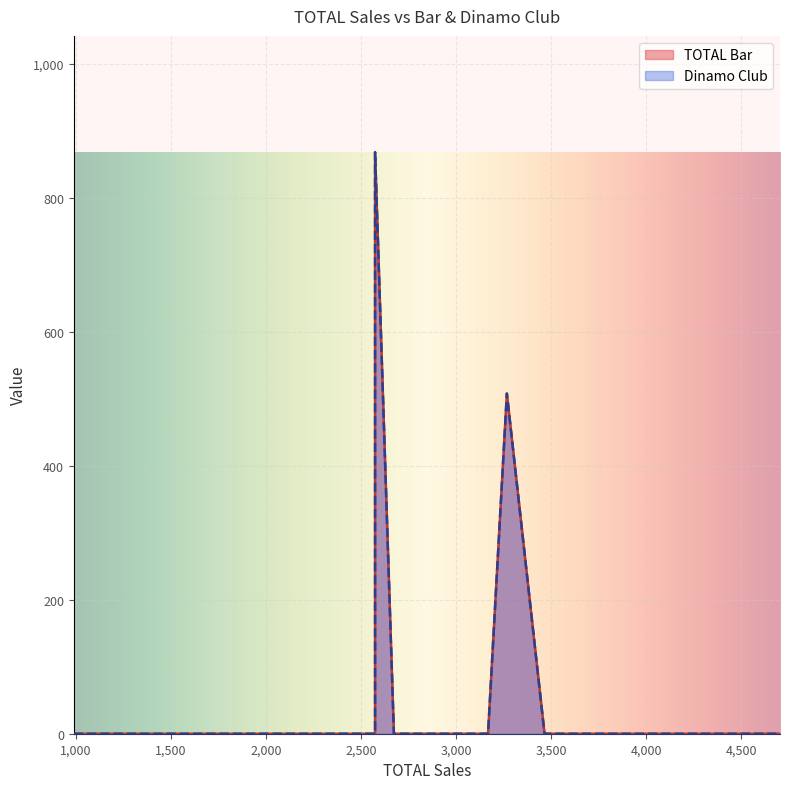

List the series in order of their peak value, lowest first.

TOTAL Bar, Dinamo Club